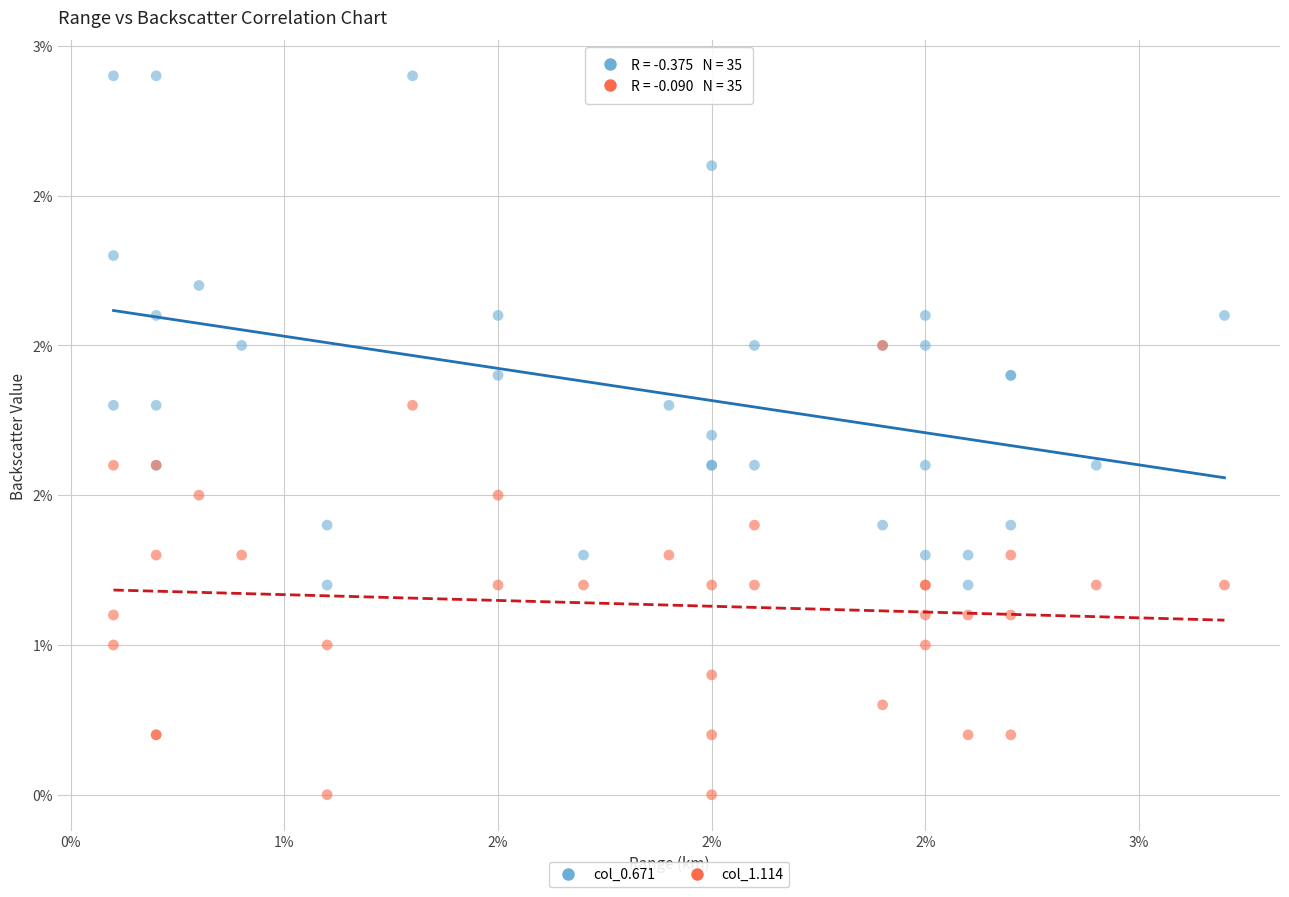

Which series contains the highest Y value?

col_0.671